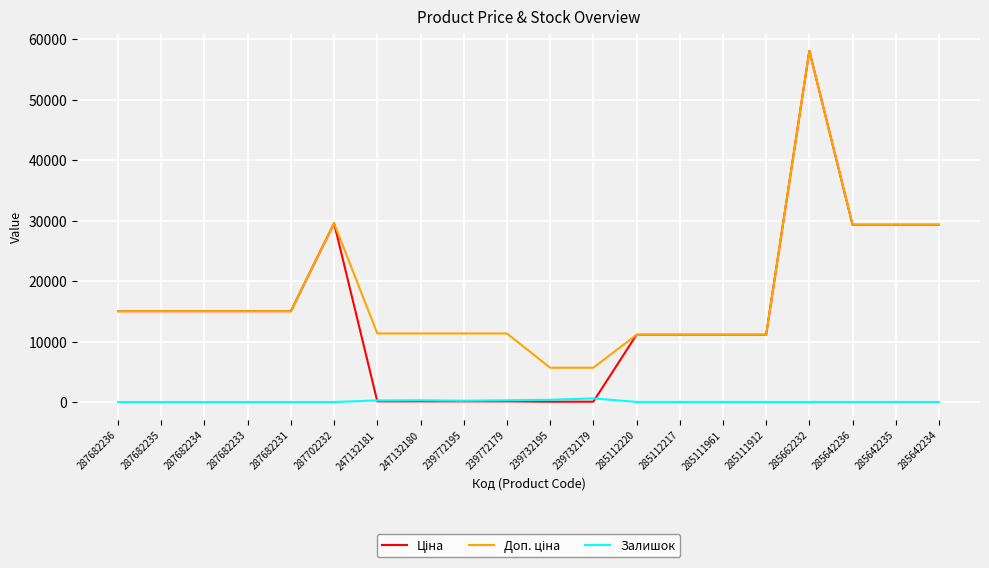

At which category does the chart reach its peak across all series?

285662232